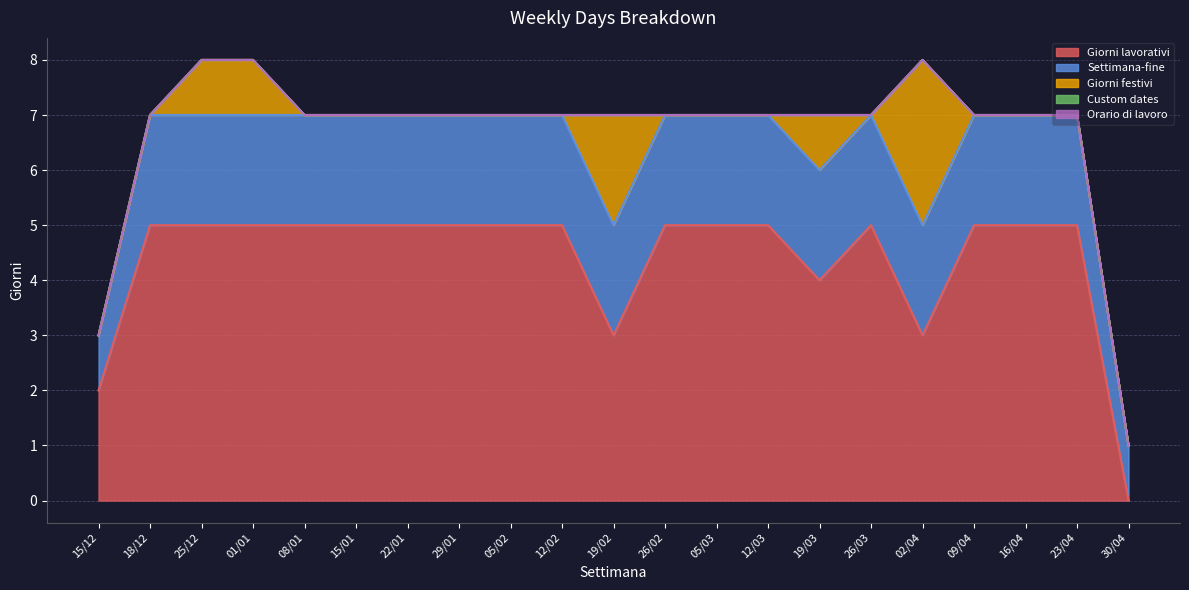

True or false: Orario di lavoro and Giorni lavorativi intersect in this chart.

False